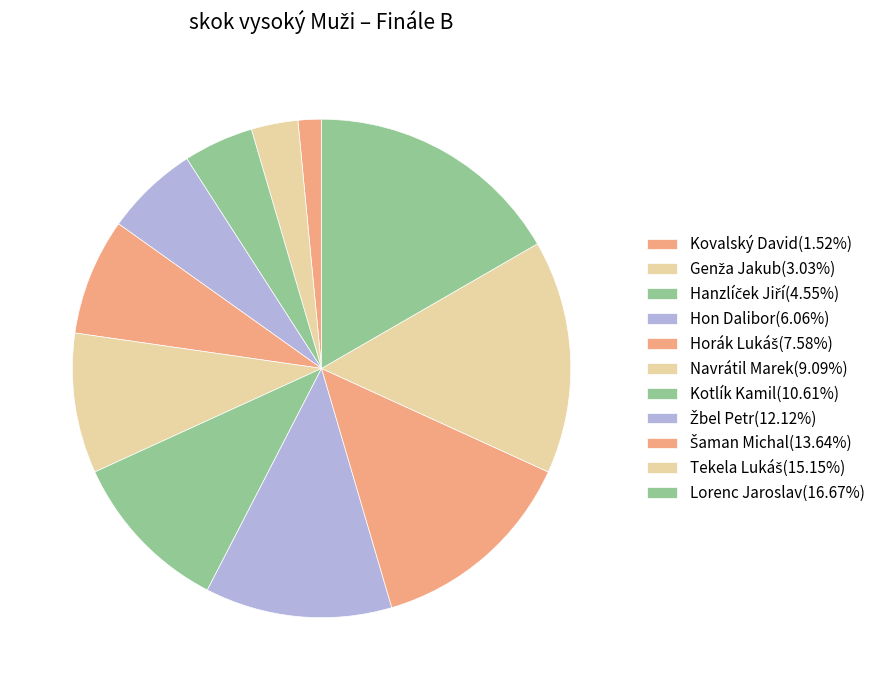

Between Horák Lukáš and Hon Dalibor, which is larger?

Horák Lukáš